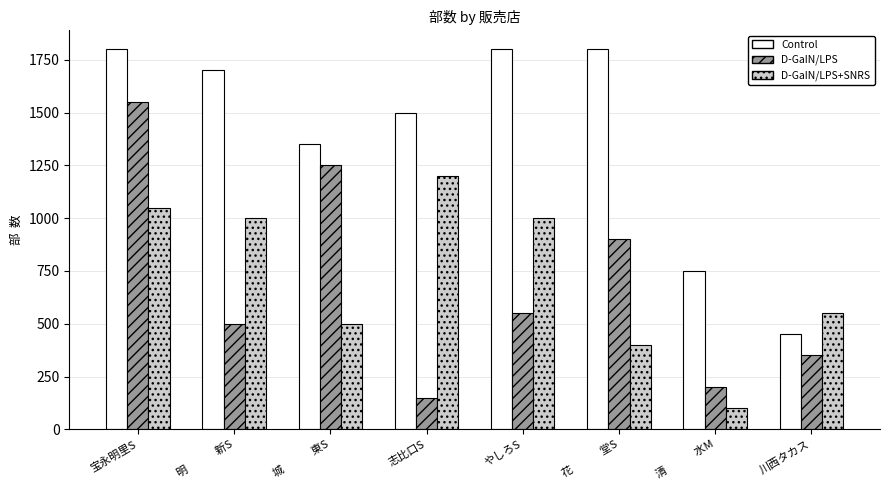

Is it true that D-GaIN/LPS equals 207 at 志比口S?

False